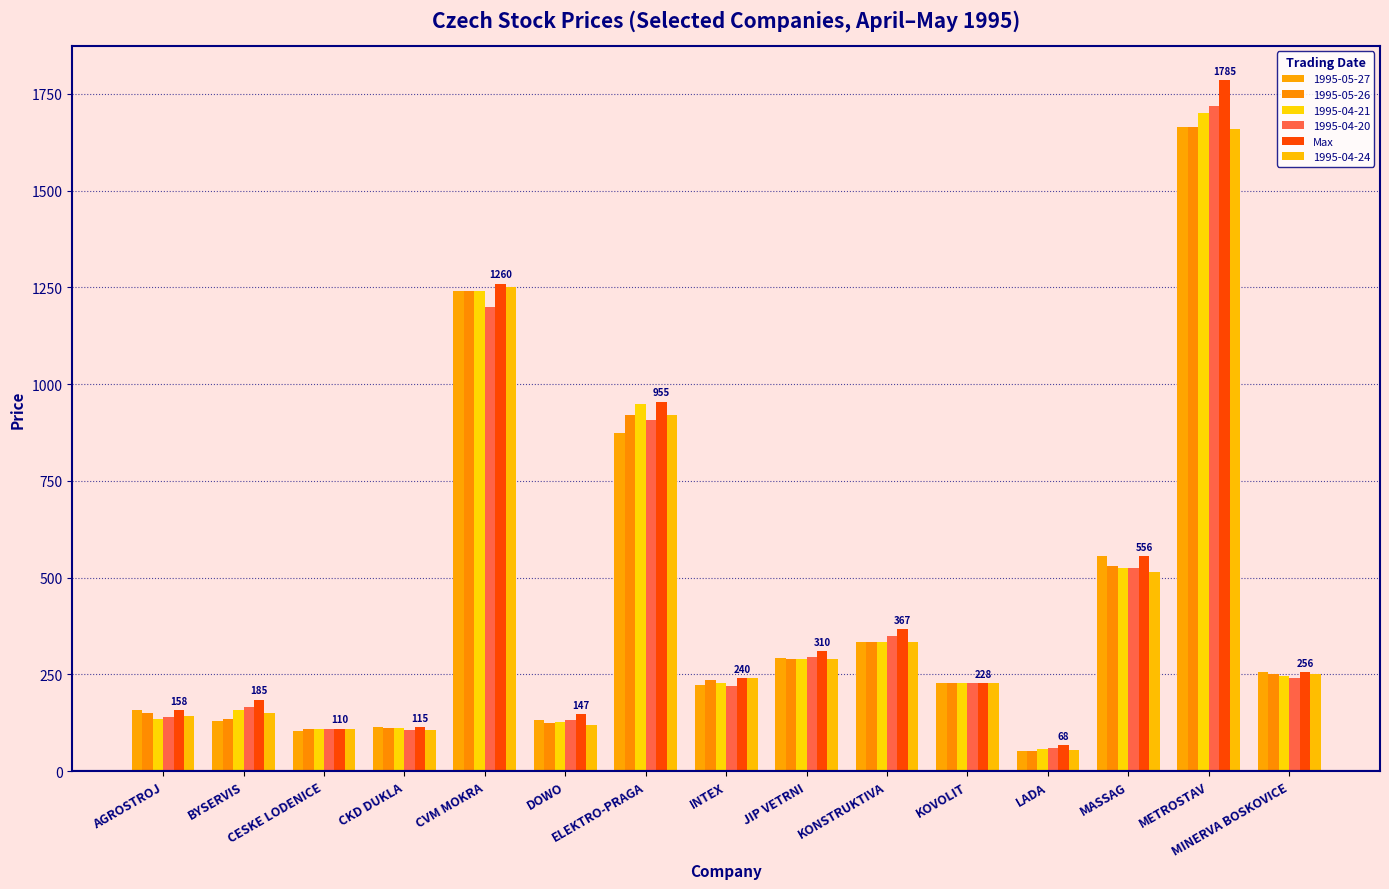

Which label corresponds to the largest value in the chart?

METROSTAV